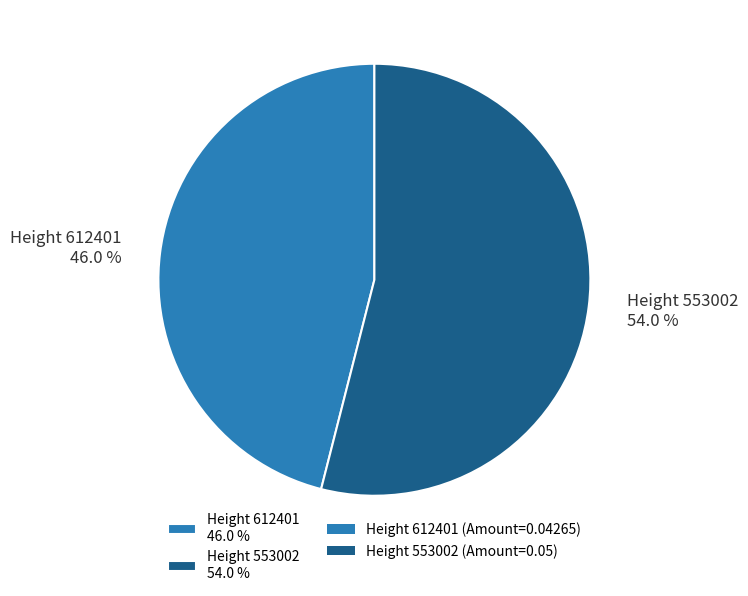

Is the sum of Height 612401 46.0 % and Height 553002 54.0 % greater than half?

Yes